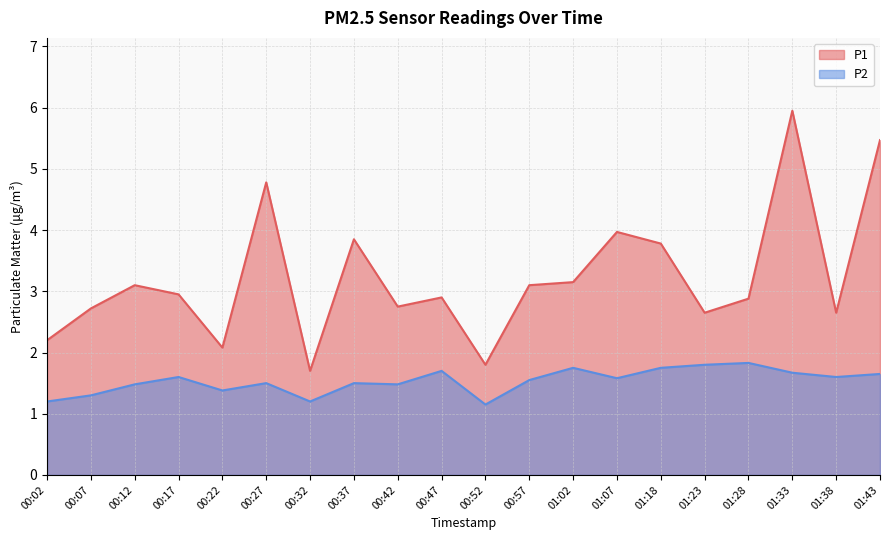

Rank the series by their maximum value, from lowest to highest.

P2, P1